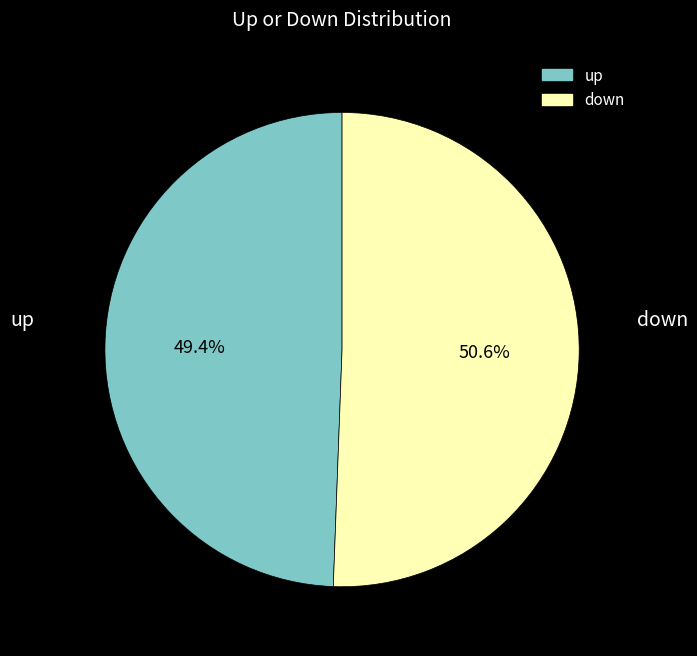

How many slices are in this pie chart?

2